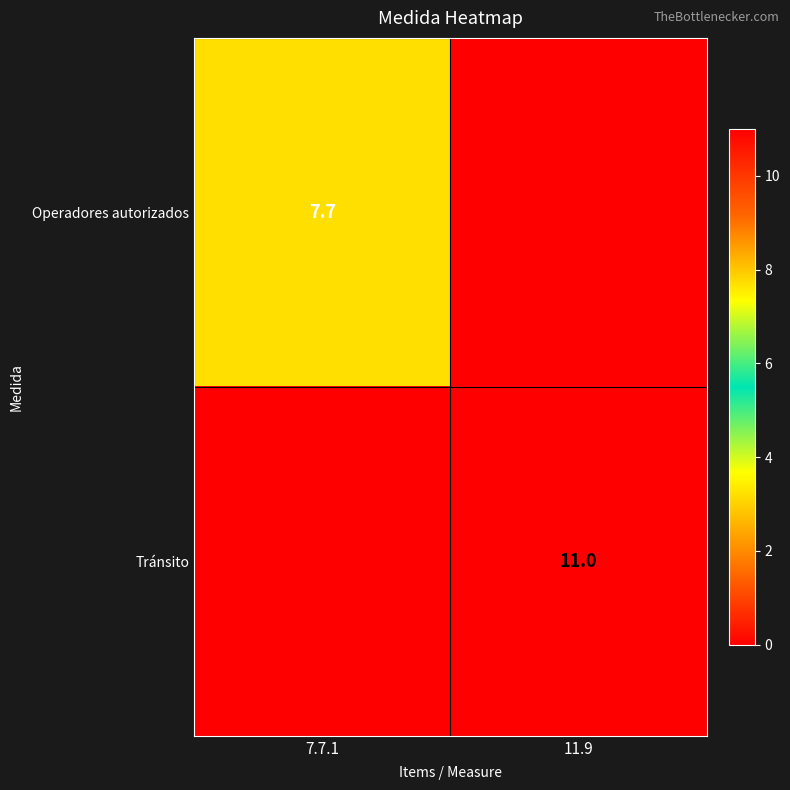

The value of Operadores autorizados at 7.7.1 is 7.7. True or false?

True